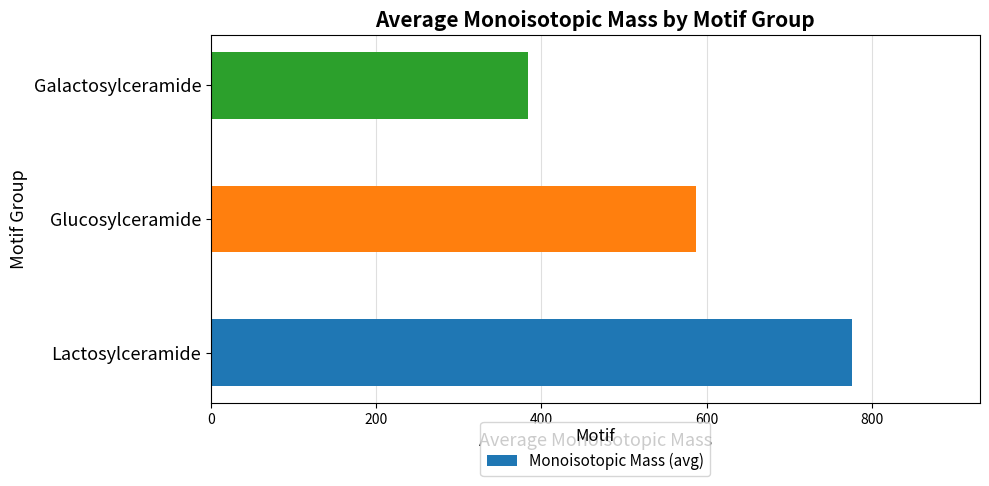

What is the approximate value at Lactosylceramide?

775.6